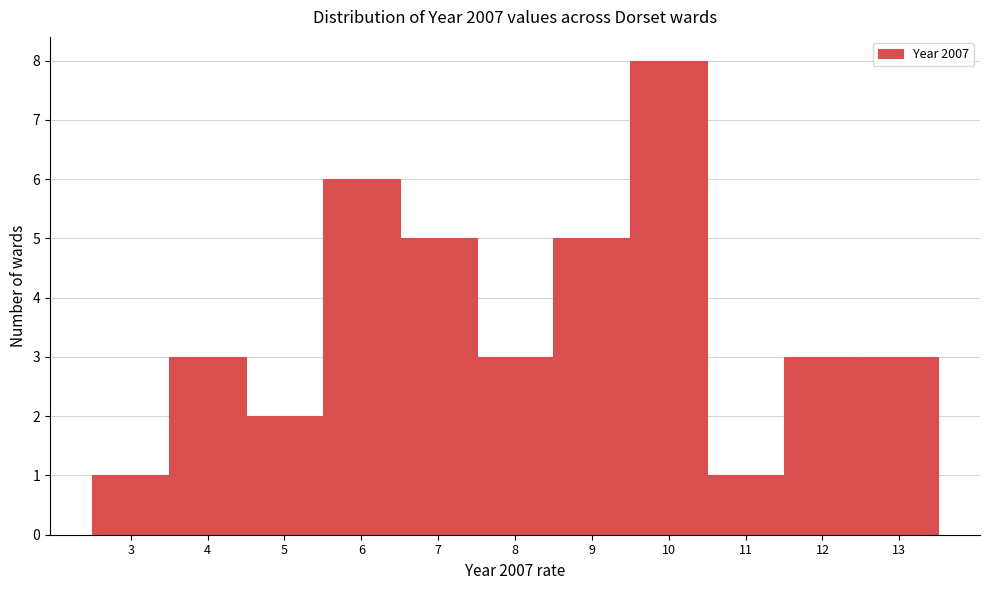

Reading left to right, transcribe all the data shown in this chart.

3=1	4=3	5=2	6=6	7=5	8=3	9=5	10=8	11=1	12=3	13=3